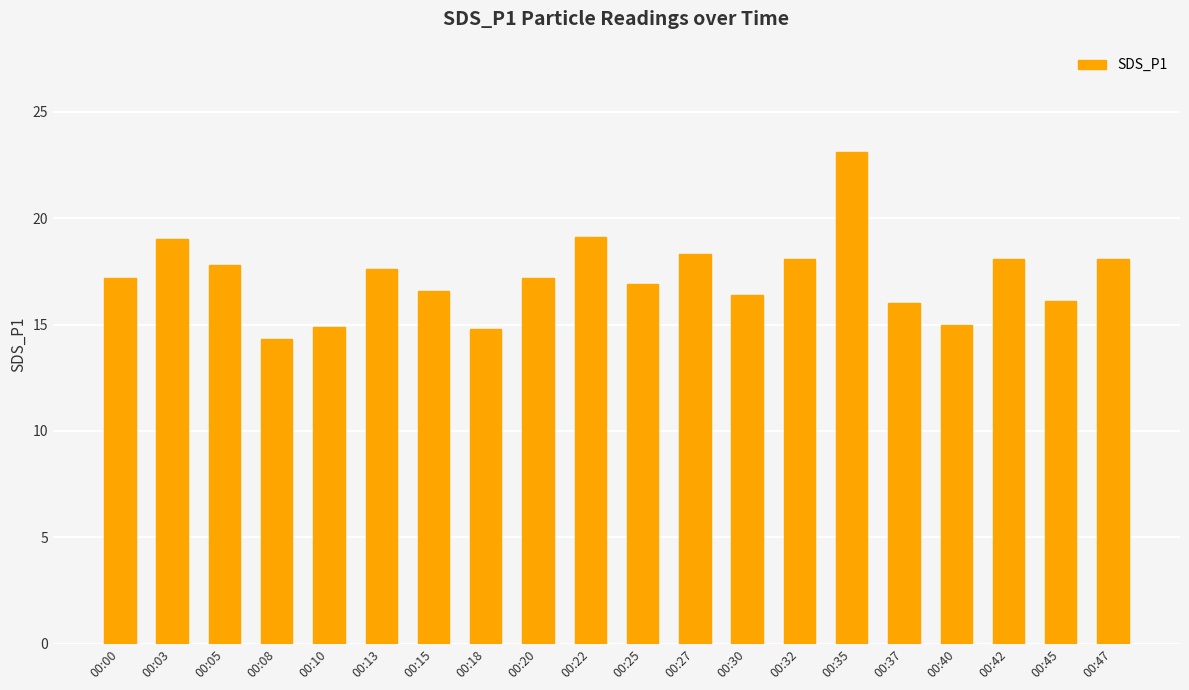

What is the difference between the values at 00:03 and 00:00?

1.8